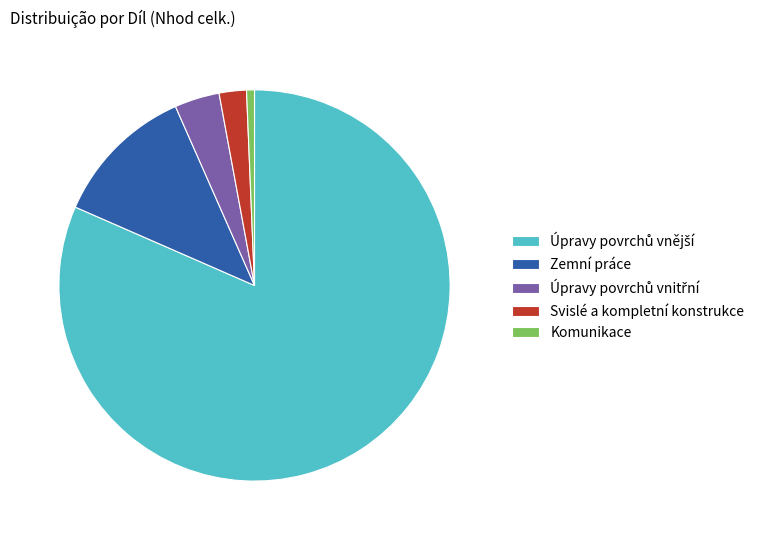

What is the smallest slice in the pie chart?

Komunikace